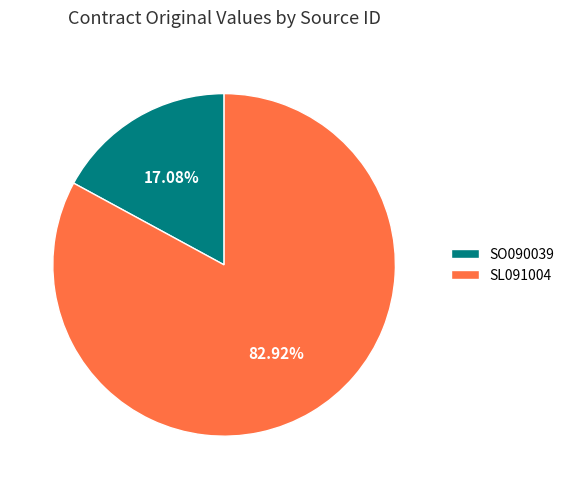

The SO090039 slice represents 17% of the pie. True or false?

True